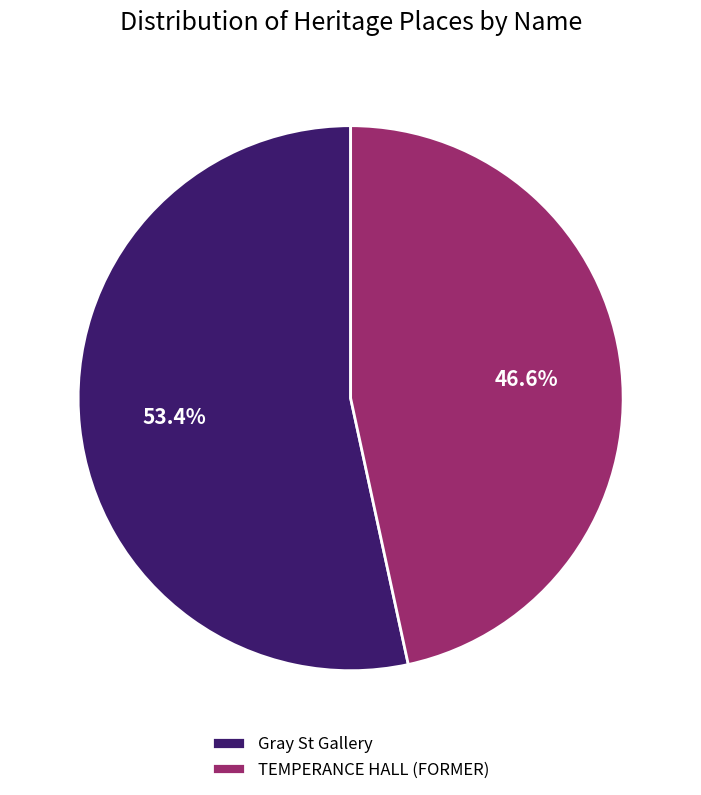

To the nearest percent, what is the average slice percentage?

50%